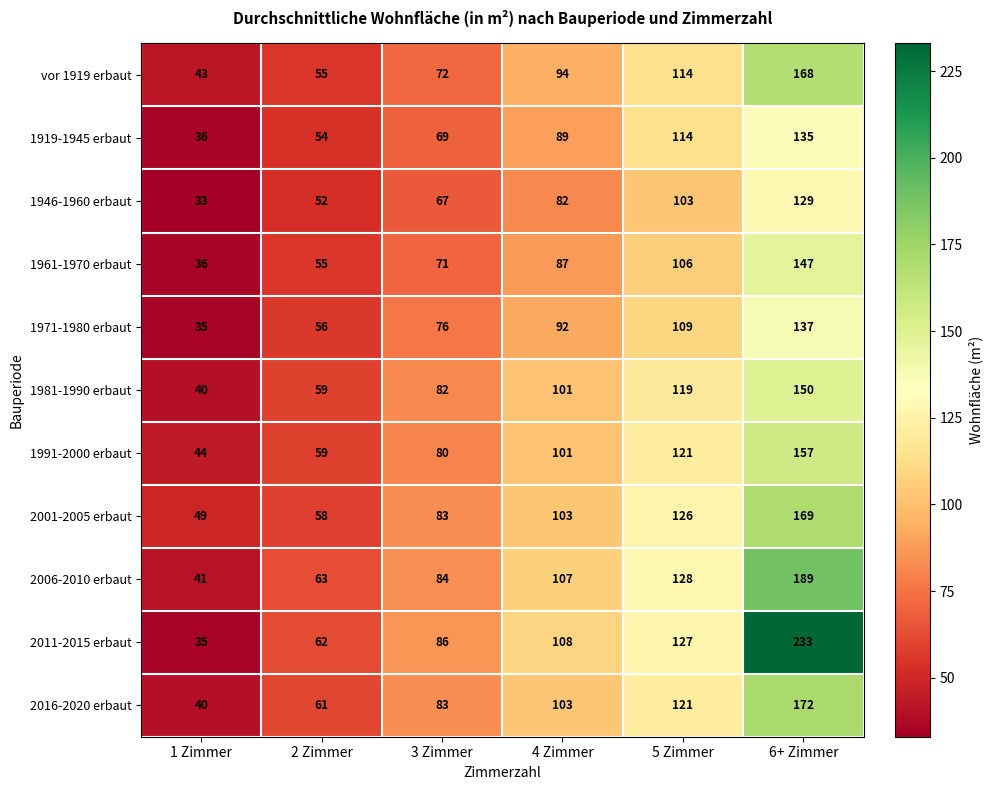

The 1971-1980 erbaut series shows 35 at 1 Zimmer. True or false?

True